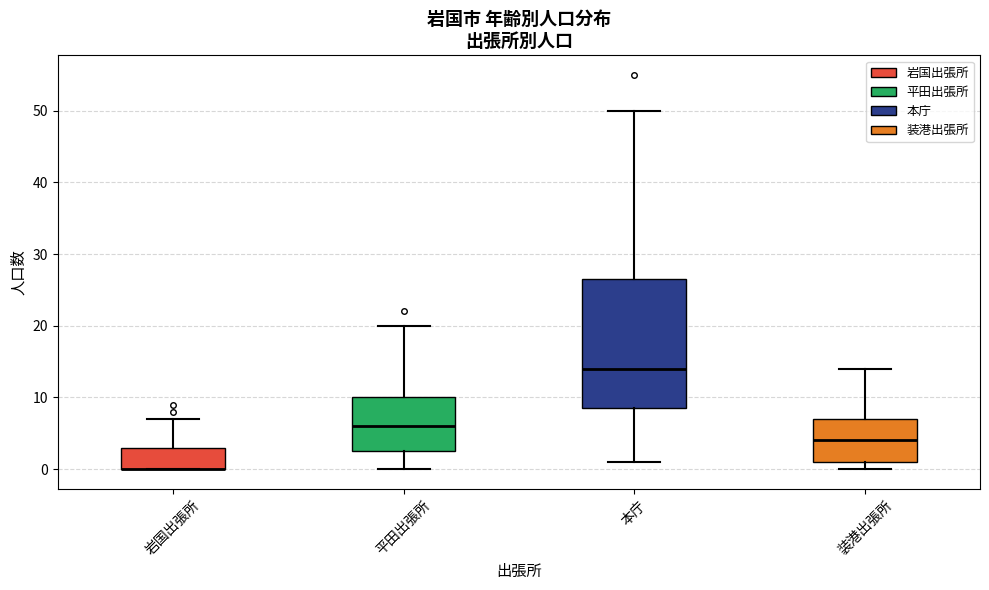

Reading left to right, transcribe this box plot: for each box, give where its median line is, the range the box spans, and where its two whiskers end, as read against the y-axis. The values are not printed on the chart, so give them approximately, as read against the axis.

岩国出張所: median 0 (drawn on the box's lower edge), box 0 to 3, whiskers 0 to 7
平田出張所: median 6, box 3 to 10, whiskers 0 to 20
本庁: median 14, box 9 to 27, whiskers 1 to 50
装港出張所: median 4, box 1 to 7, whiskers 0 to 14